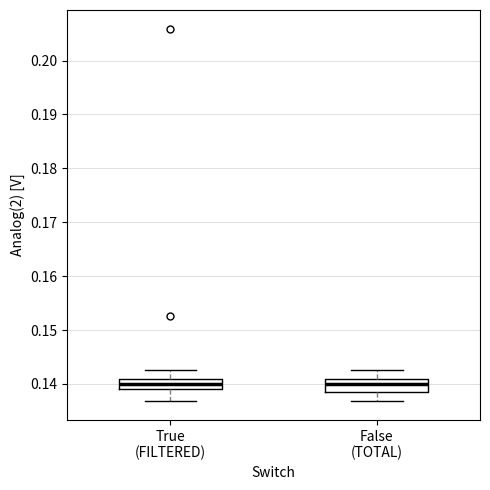

Where is the lower edge of the box for False (TOTAL) on the y-axis? The values are not printed on the chart, so give them approximately, as read against the axis.

0.139